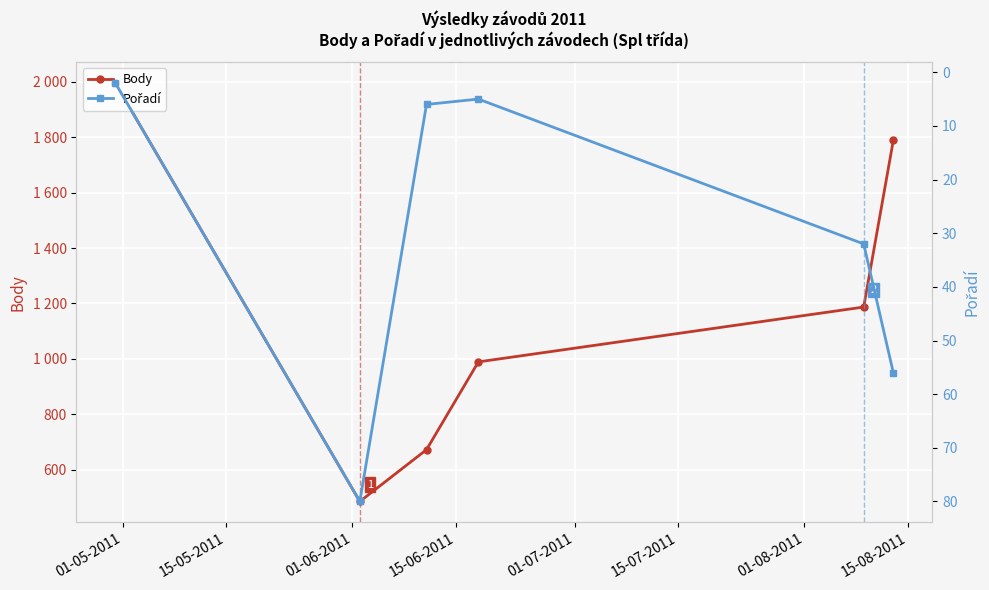

Reading right to left, what are all the values shown in this chart?

Body: 1789	1187	989	672	485	1996
Pořadí: 56	32	5	6	80	2